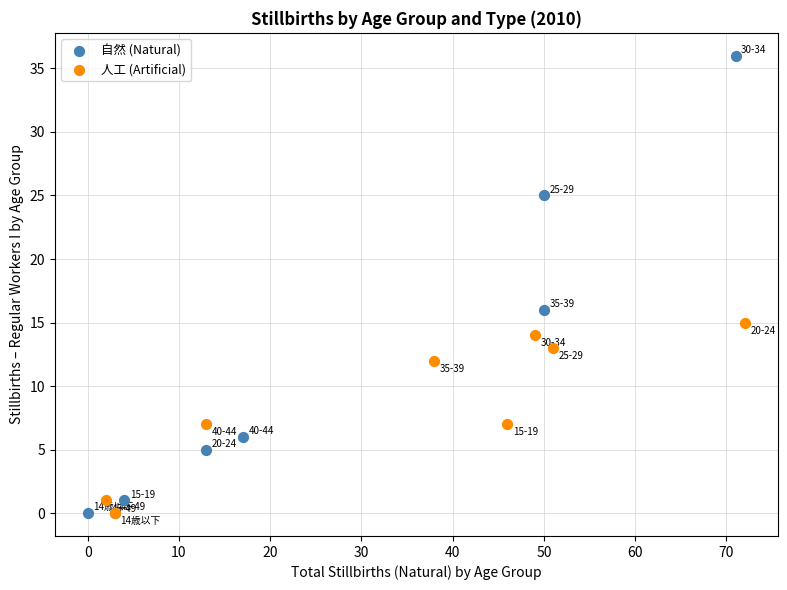

Which series reaches the maximum Y coordinate?

自然 (Natural)